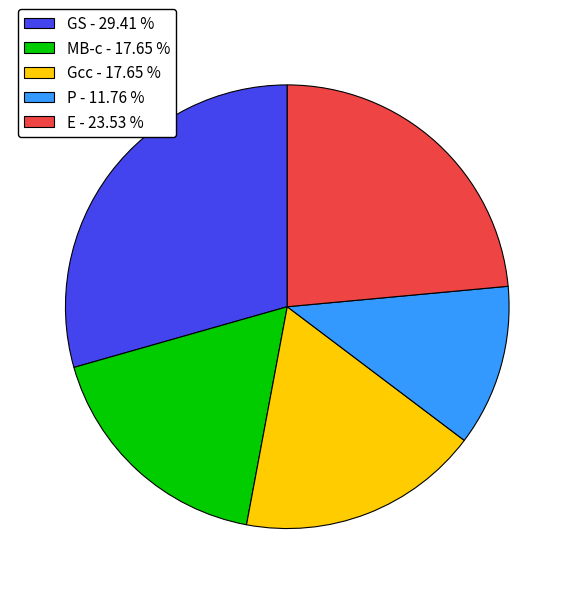

Between E - 23.53 % and P - 11.76 %, which is larger?

E - 23.53 %